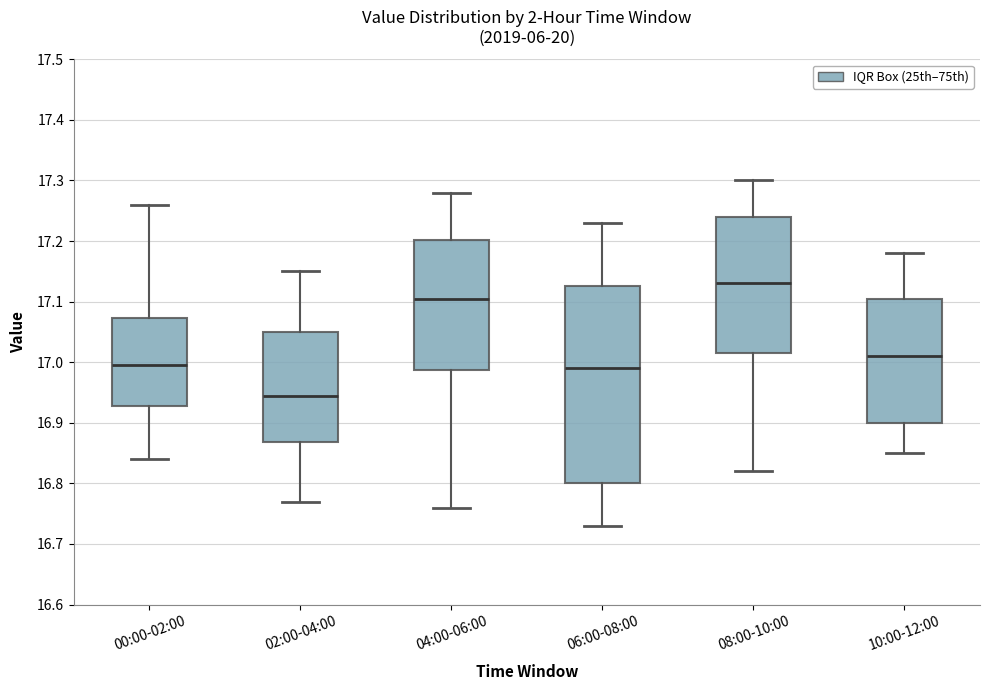

Where is the lower edge of the box for 08:00-10:00 on the y-axis? The values are not printed on the chart, so give them approximately, as read against the axis.

17.02